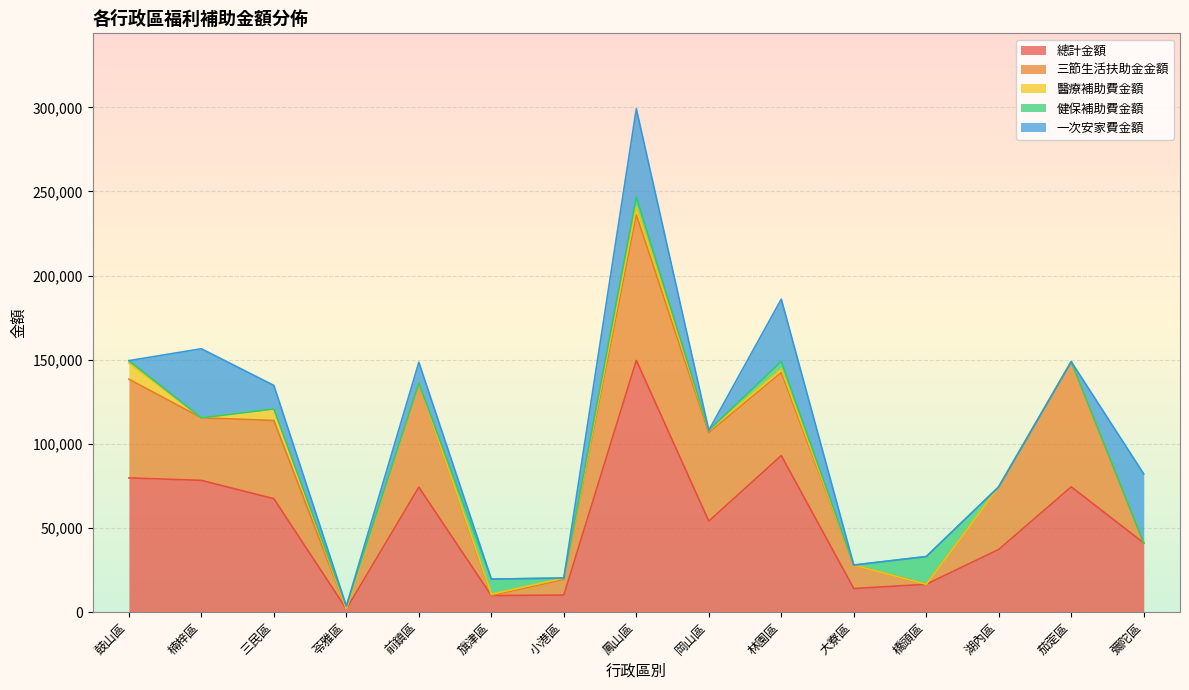

What is the label of the 4th point from the left?

苓雅區